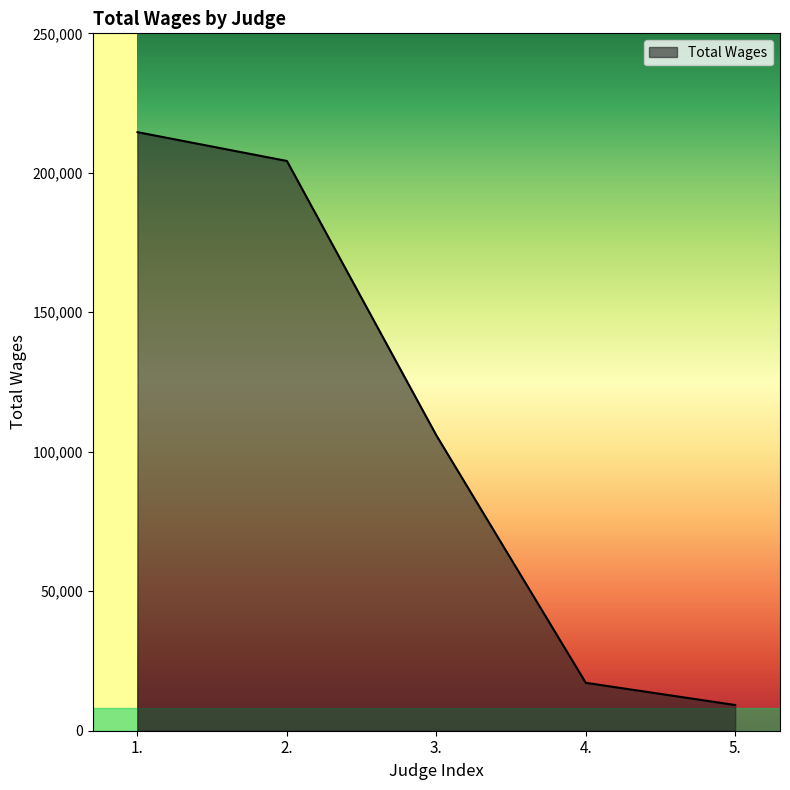

What is the difference between the maximum and minimum values?

205363